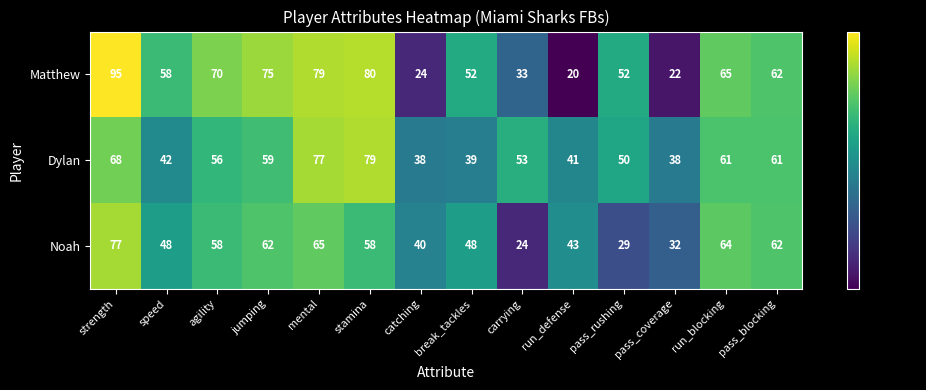

Which series changed the most between agility and run_blocking?

Noah